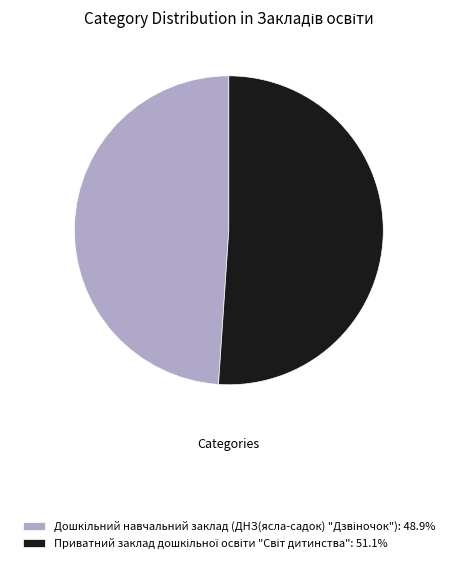

How many slices are in this pie chart?

2